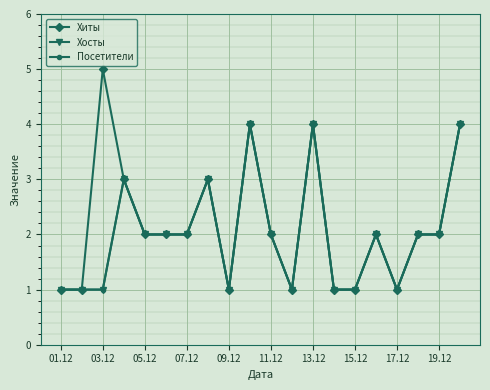

Reading left to right, transcribe all the data shown in this chart.

Хиты: 1	1	5	3	2	2	2	3	1	4	2	1	4	1	1	2	1	2	2	4
Хосты: 1	1	1	3	2	2	2	3	1	4	2	1	4	1	1	2	1	2	2	4
Посетители: 1	1	1	3	2	2	2	3	1	4	2	1	4	1	1	2	1	2	2	4